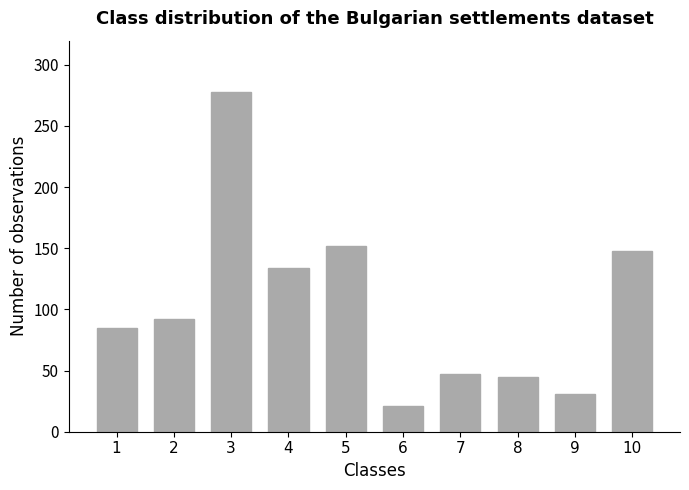

What is the approximate value at 7, to the nearest 10?

50